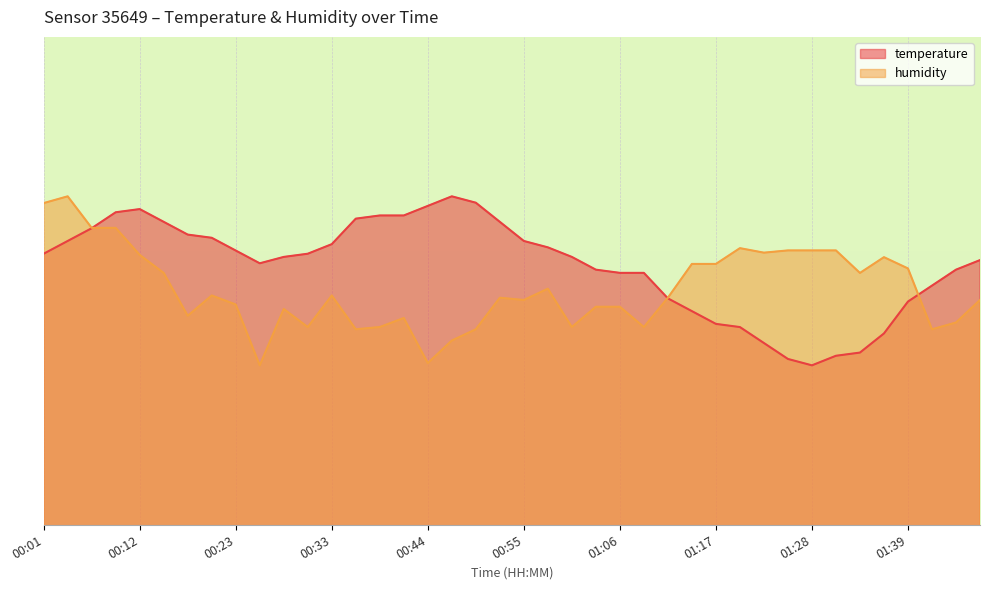

What is the difference between the humidity values at 00:44 and 01:26?

0.4